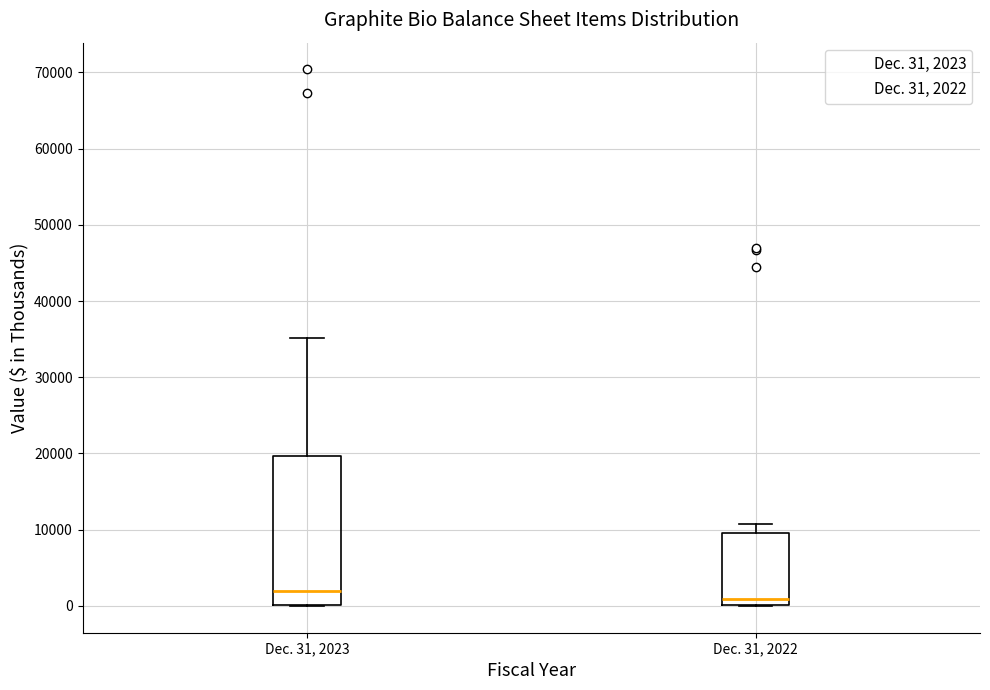

Comparing the boxes themselves (not the whiskers), which one is the tallest?

Dec. 31, 2023